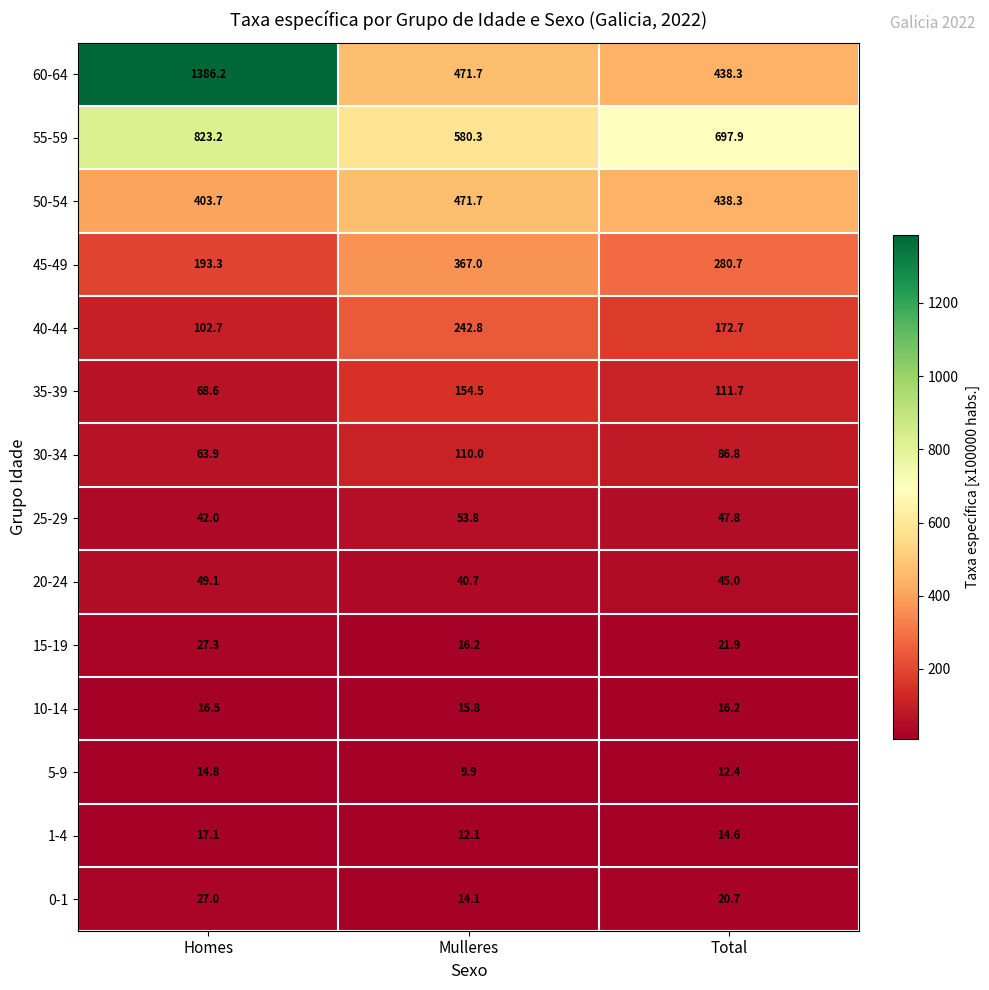

Which series has the widest spread of values?

60-64